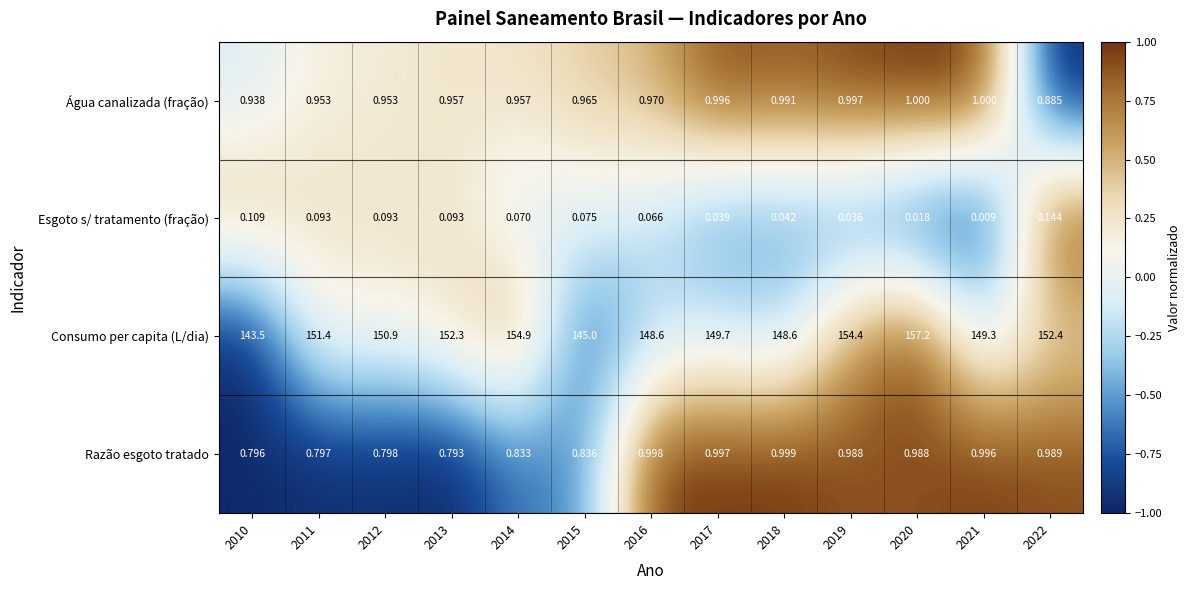

List the series in order of their peak value, highest first.

Consumo per capita (L/dia), Água canalizada (fração), Razão esgoto tratado, Esgoto s/ tratamento (fração)